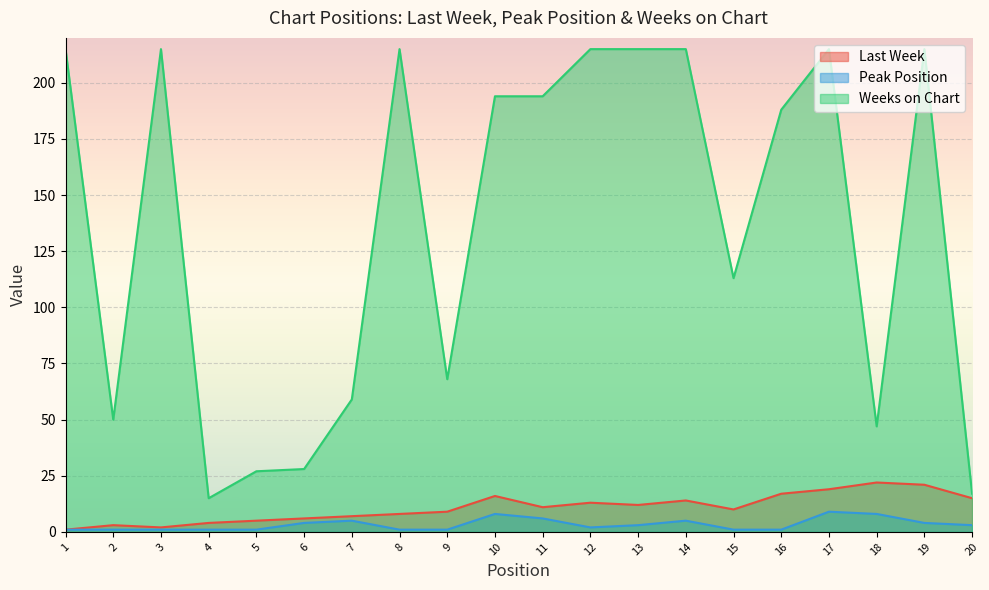

Which series changed the most between 12 and 13?

Last Week